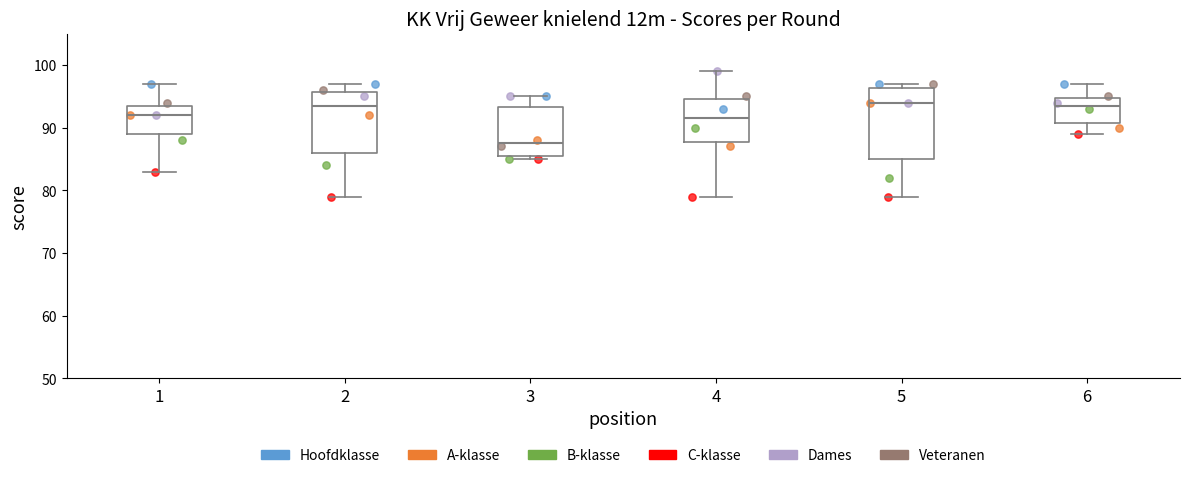

Reading left to right, read every box against the y-axis: the position of its median line, the range the box covers, and the ends of its whiskers. The values are not printed on the chart, so give them approximately, as read against the axis.

1: median 92, box 89 to 94, whiskers 83 to 97
2: median 94, box 86 to 96, whiskers 79 to 97
3: median 88, box 86 to 93, whiskers 85 to 95
4: median 92, box 88 to 95, whiskers 79 to 99
5: median 94, box 85 to 96, whiskers 79 to 97
6: median 94, box 91 to 95, whiskers 89 to 97